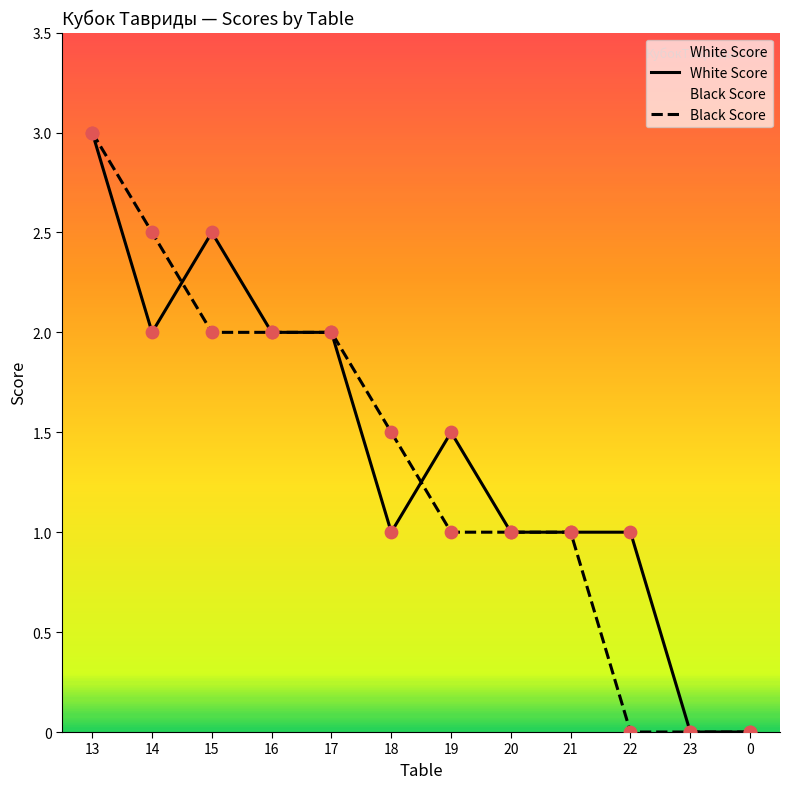

What are all the series names shown in the legend?

White Score, Black Score